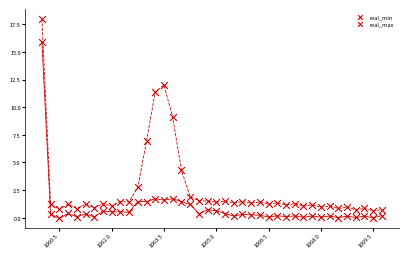

How many points are shown in the scatter plot?

80